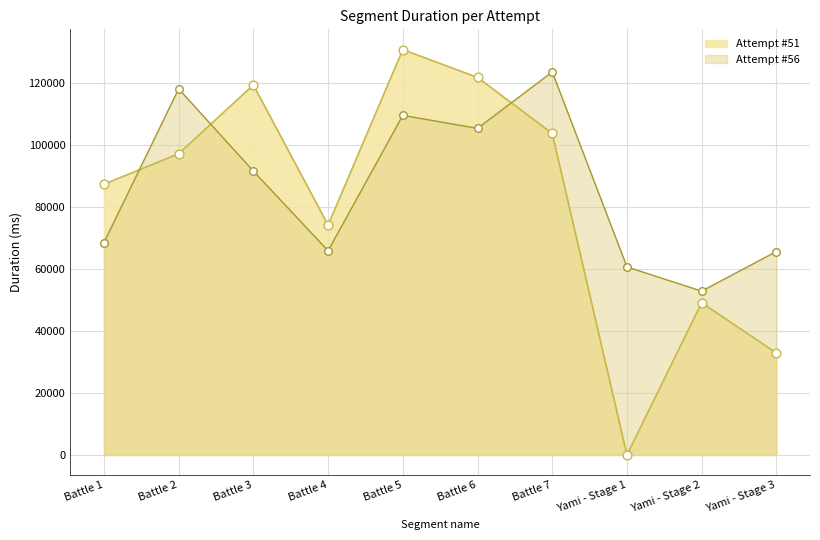

At how many categories does at least one series exceed 66441?

7